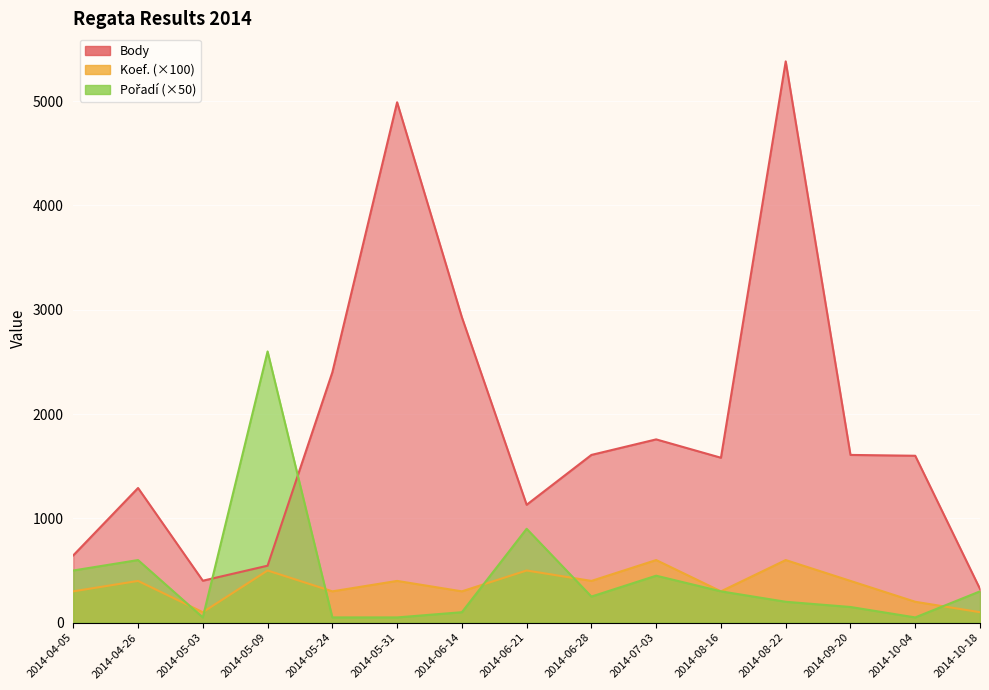

Rank the series at 2014-06-21 from highest to lowest value.

Body, Pořadí, Koef.